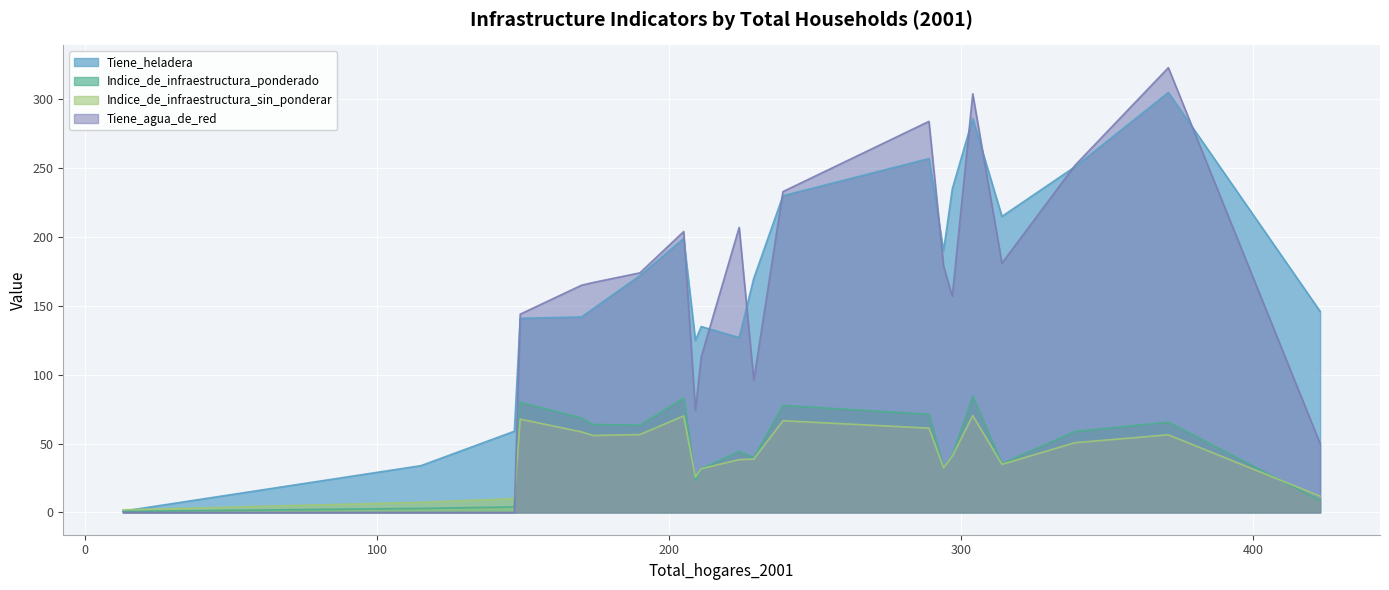

Is the value of Indice_de_infraestructura_ponderado at 371 greater than the value of Tiene_agua_de_red at 170?

No